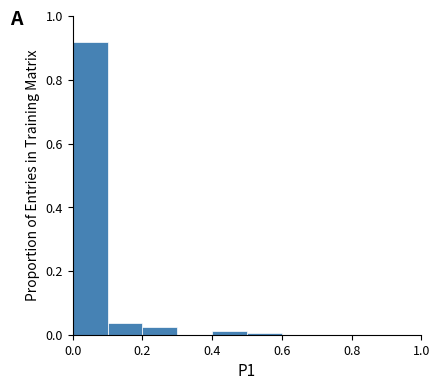

Reading left to right, transcribe this chart: for each bar, give the range it covers on the x-axis and its height. The values are not printed on the chart, so give them approximately, as read against the axis.

0.0 to 0.1: 0.92
0.1 to 0.2: 0.04
0.2 to 0.3: 0.02
0.3 to 0.4: 0
0.4 to 0.5: under 0.02
0.5 to 0.6: under 0.02
0.6 to 0.7: 0
0.7 to 0.8: 0
0.8 to 0.9: 0
0.9 to 1.0: 0